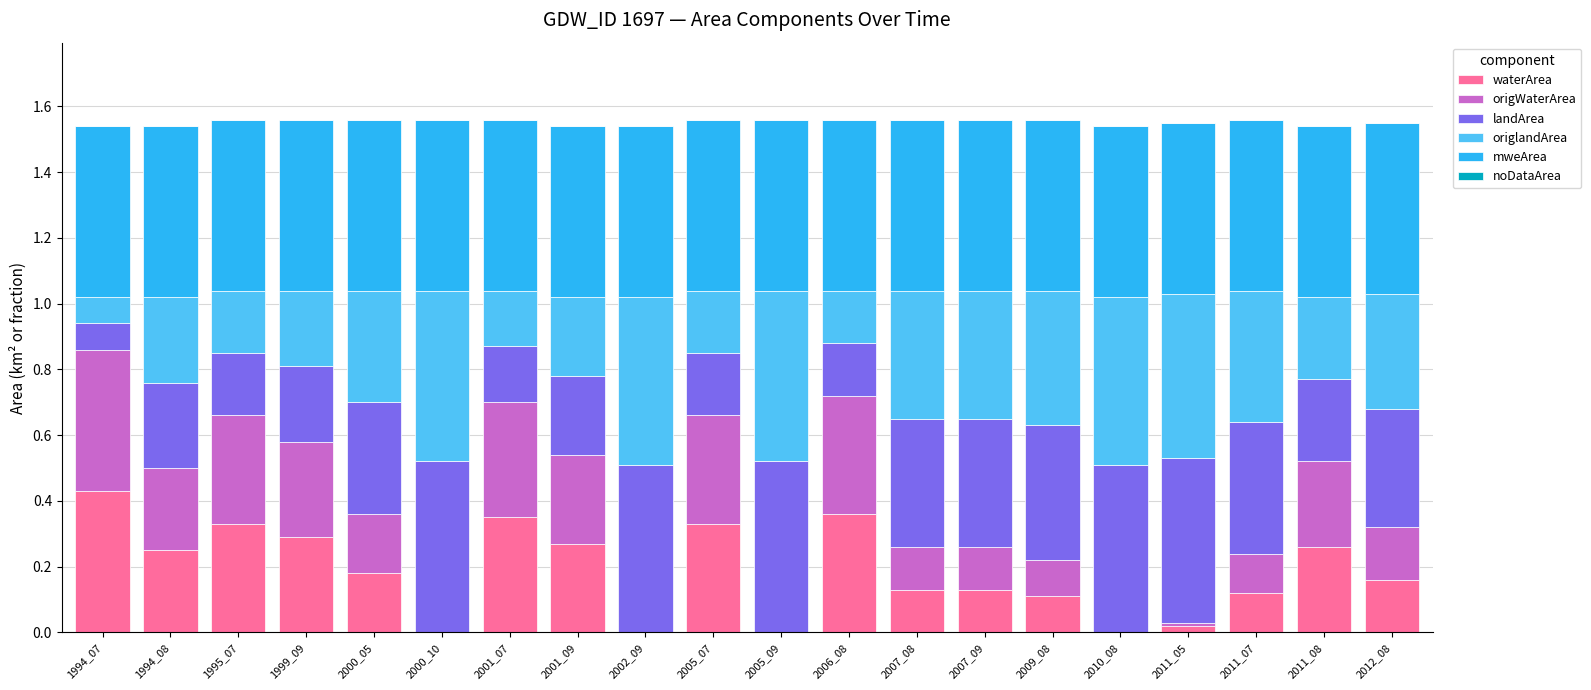

What is the total value across all series at 1999_09?

1.6